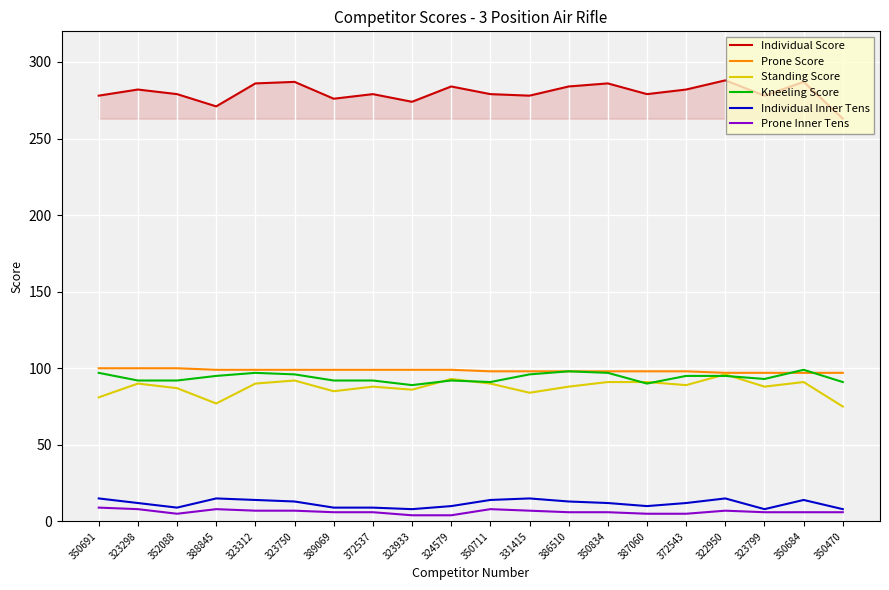

Which series has the largest total across all categories?

Individual Score